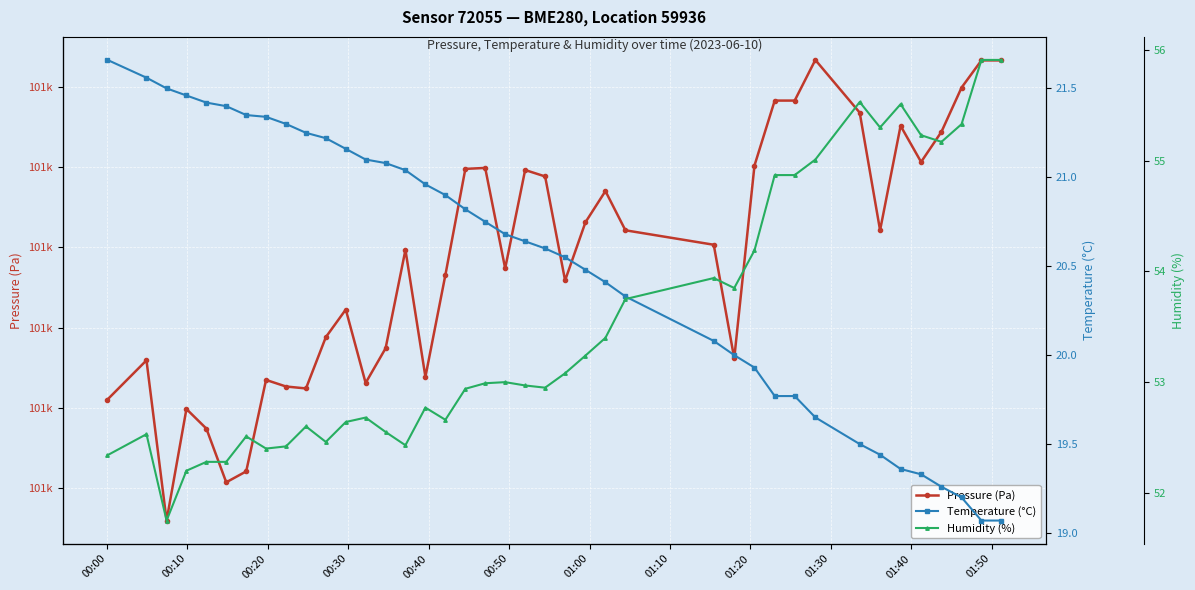

What is the average value of the Temperature (°C) series?

20.5